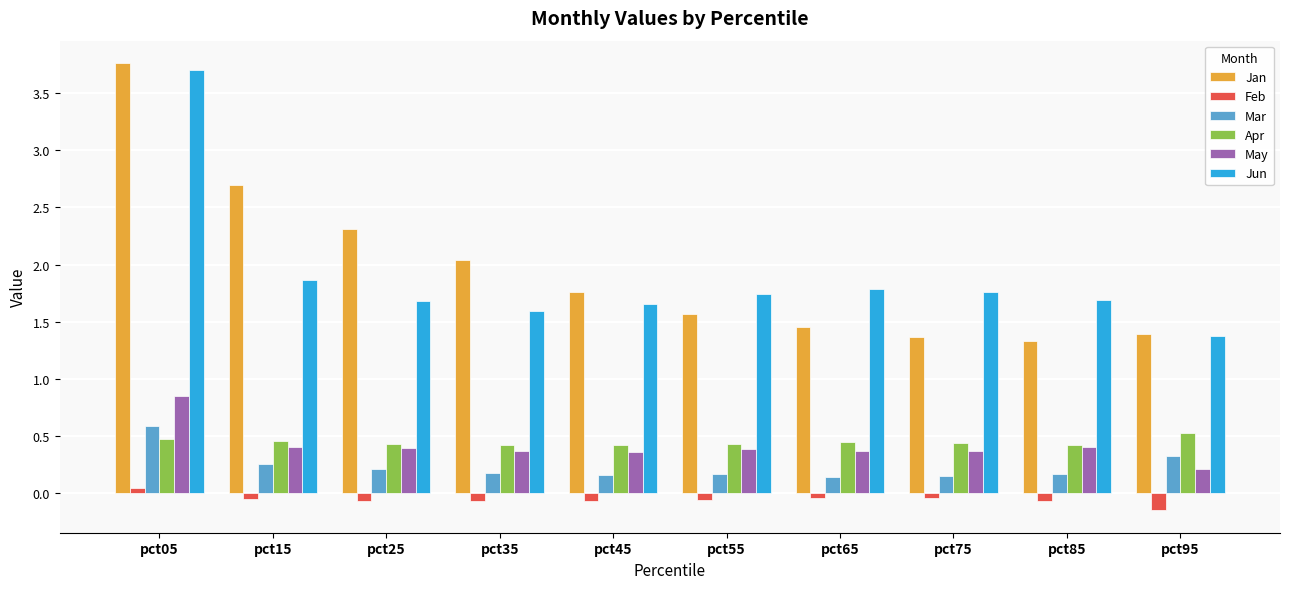

At which label is Jan closest to 2?

pct35